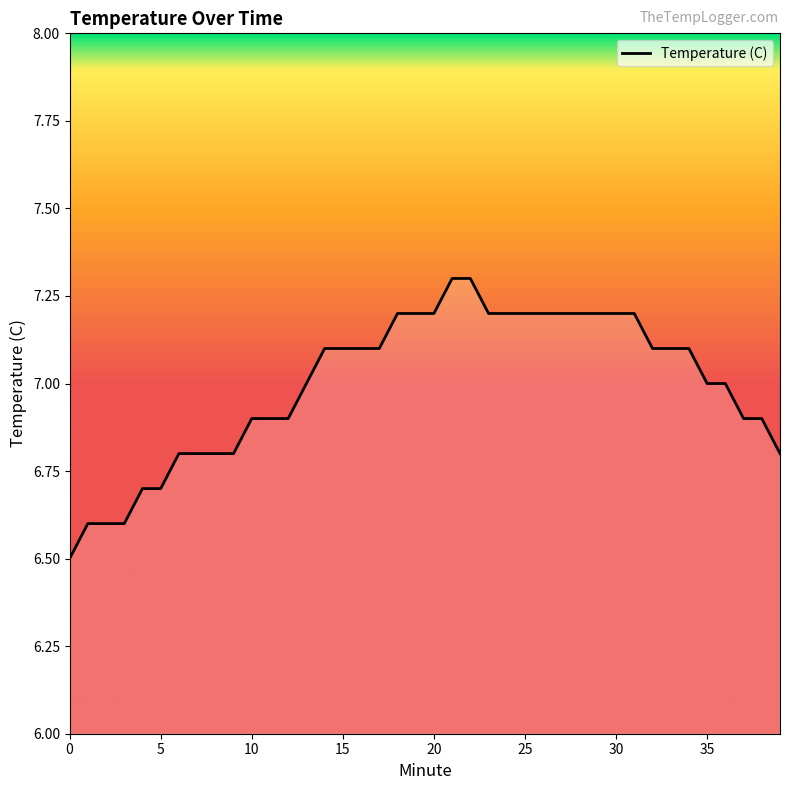

What is the difference between the maximum and minimum values?

0.8